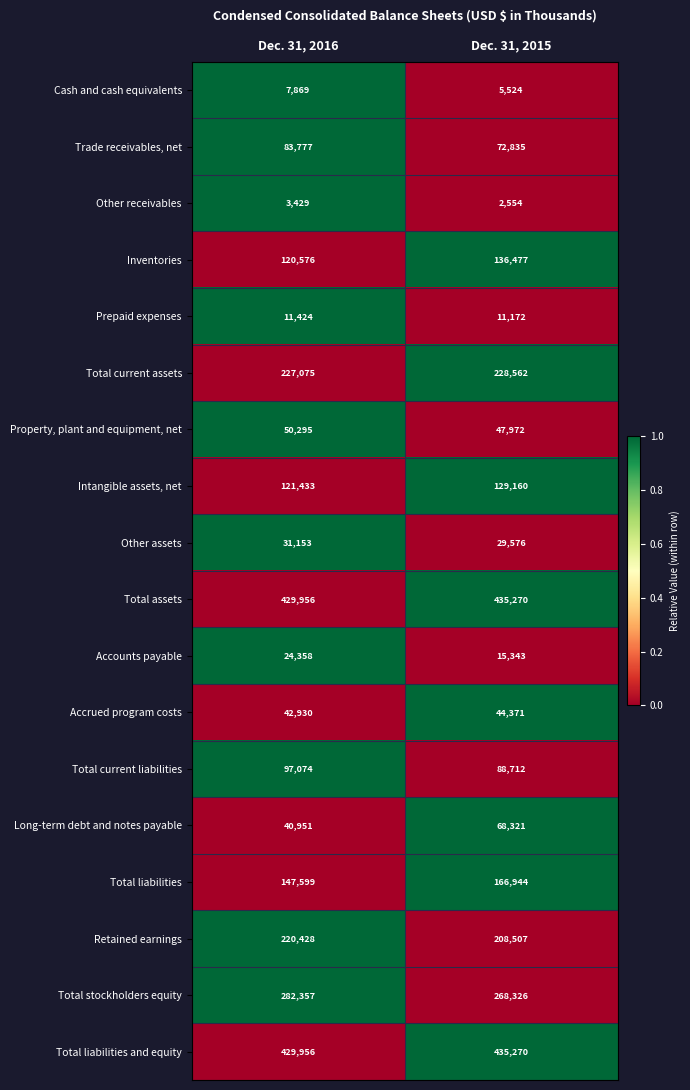

Which category has the lowest value in the Total stockholders equity series?

Dec. 31, 2015